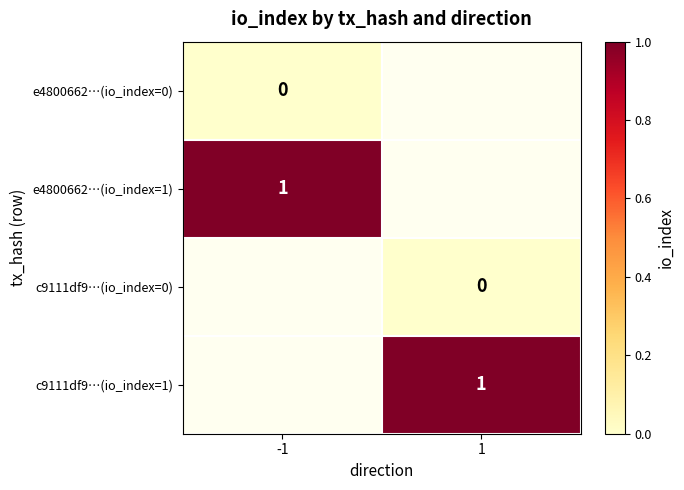

The e4800662…(io_index=1) series shows 1.6 at -1. True or false?

False